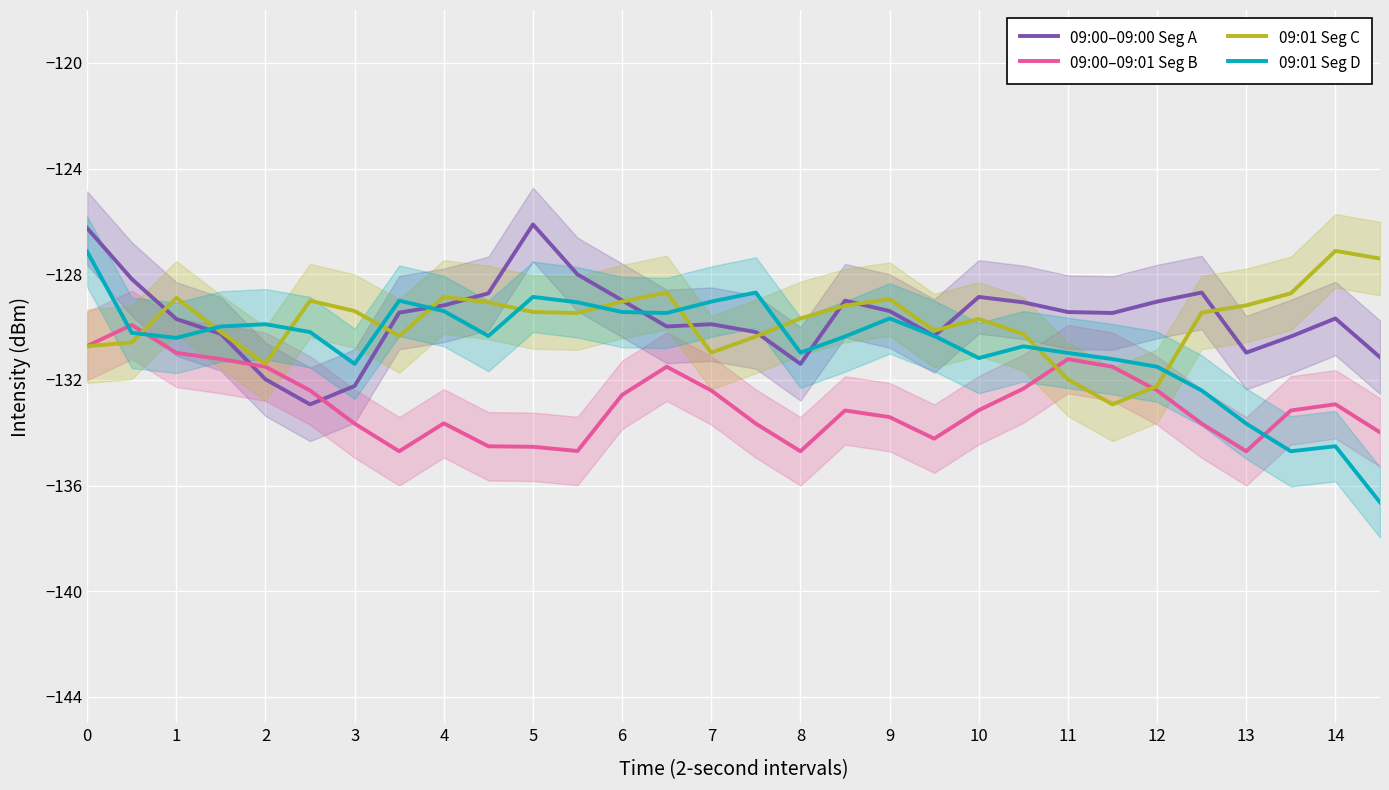

List the series in order of their peak value, lowest first.

09:00–09:01 Seg B, 09:01 Seg D, 09:01 Seg C, 09:00–09:00 Seg A